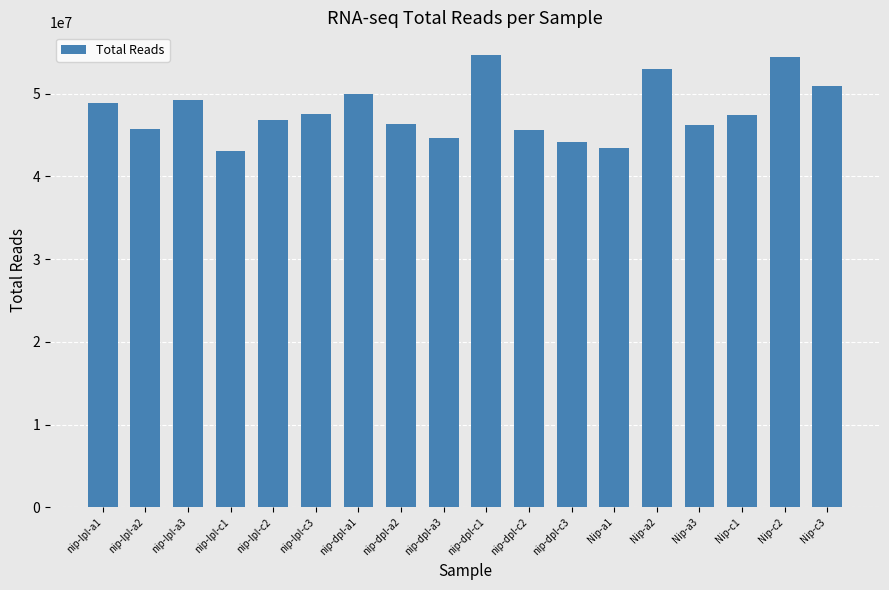

How many bars are there in total?

18